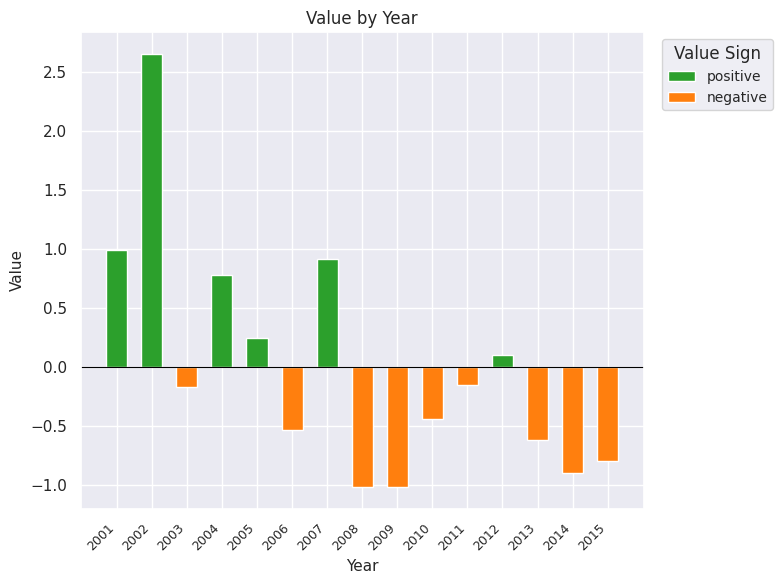

List the labels in order of value, smallest first.

2009, 2008, 2014, 2015, 2013, 2006, 2010, 2003, 2011, 2012, 2005, 2004, 2007, 2001, 2002